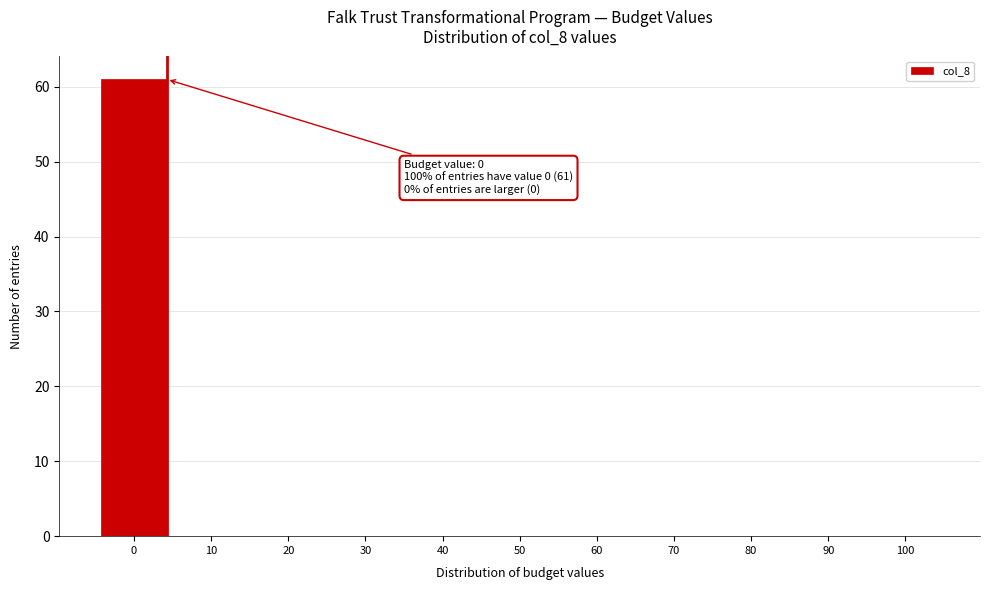

Reading left to right, extract all data points from this chart.

0=61	10=0	20=0	30=0	40=0	50=0	60=0	70=0	80=0	90=0	100=0